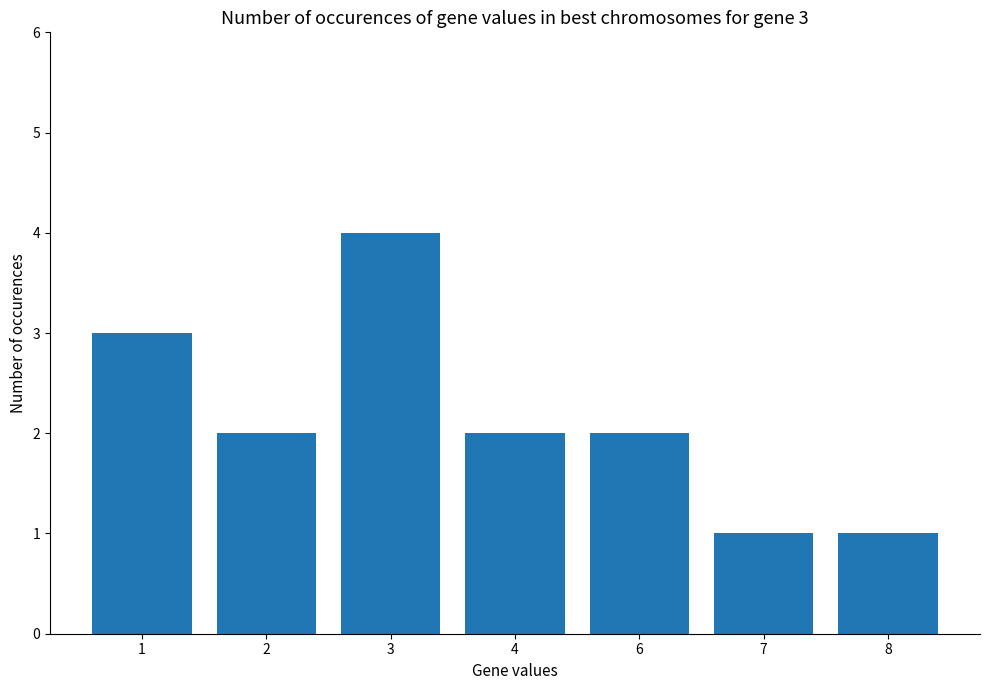

What is the greatest value displayed?

4